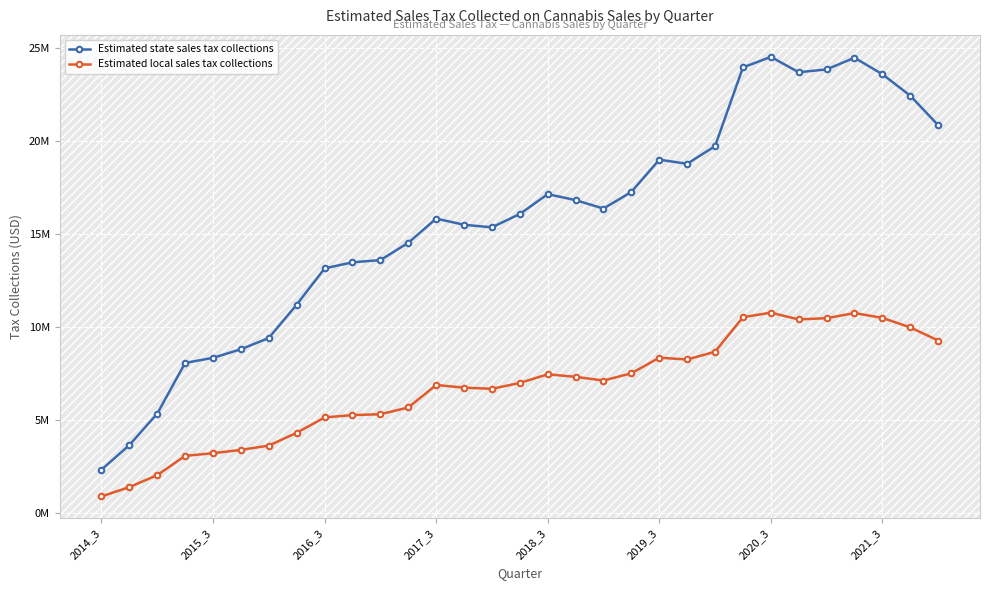

Which category has the lowest value in the Estimated local sales tax collections series?

2014_3